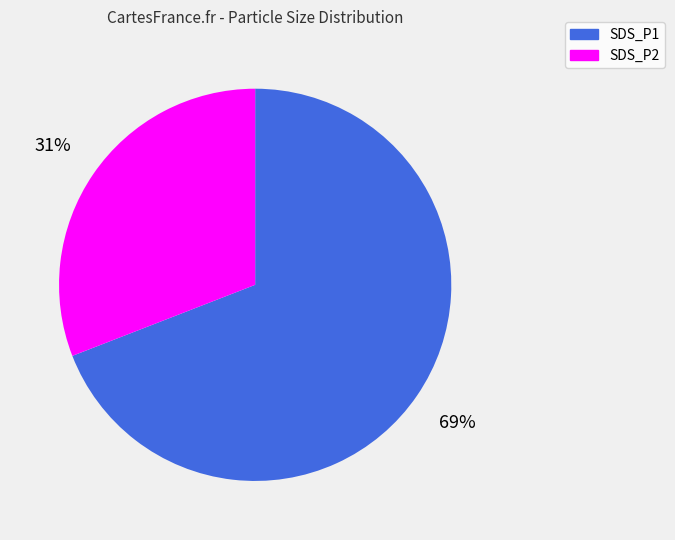

Rank the categories by value from lowest to highest.

SDS_P2, SDS_P1